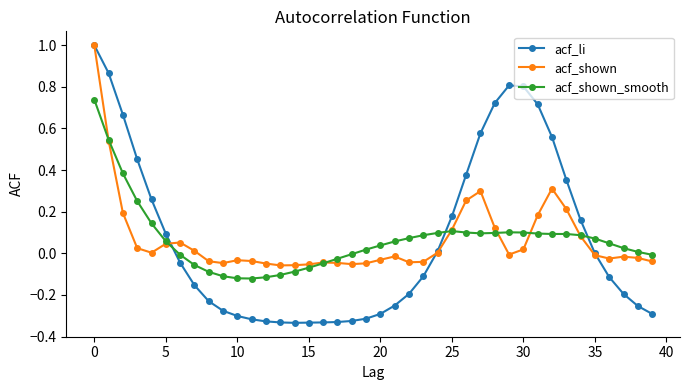

True or false: acf_shown and acf_li cross at least once.

True